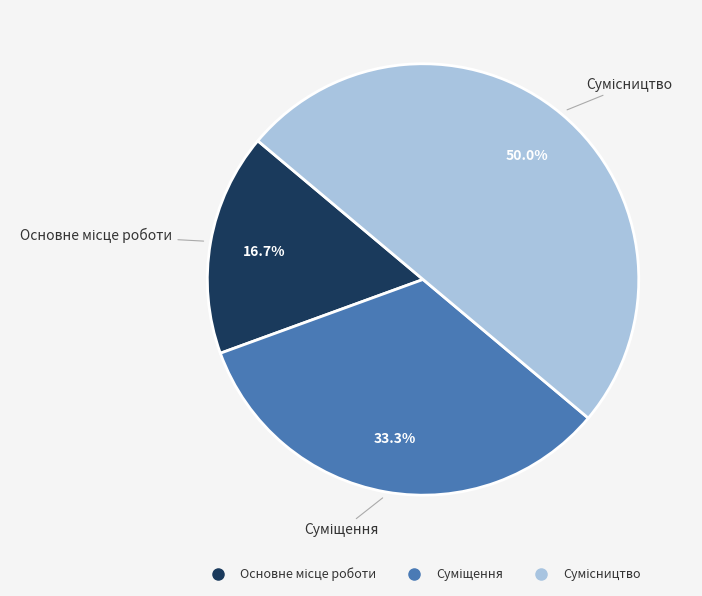

To the nearest percent, what is the difference between the Основне місце роботи and Суміщення slice percentages?

17%